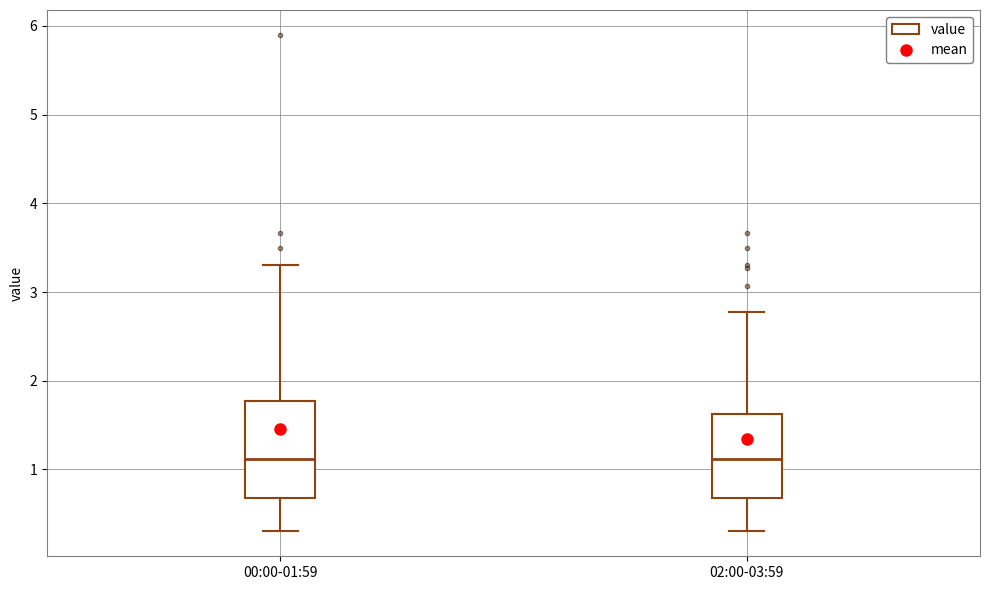

Reading left to right, transcribe this box plot: for each box, give where its median line is, the range the box spans, and where its two whiskers end, as read against the y-axis. The values are not printed on the chart, so give them approximately, as read against the axis.

00:00-01:59: median 1.1, box 0.7 to 1.8, whiskers 0.3 to 3.3
02:00-03:59: median 1.1, box 0.7 to 1.6, whiskers 0.3 to 2.8